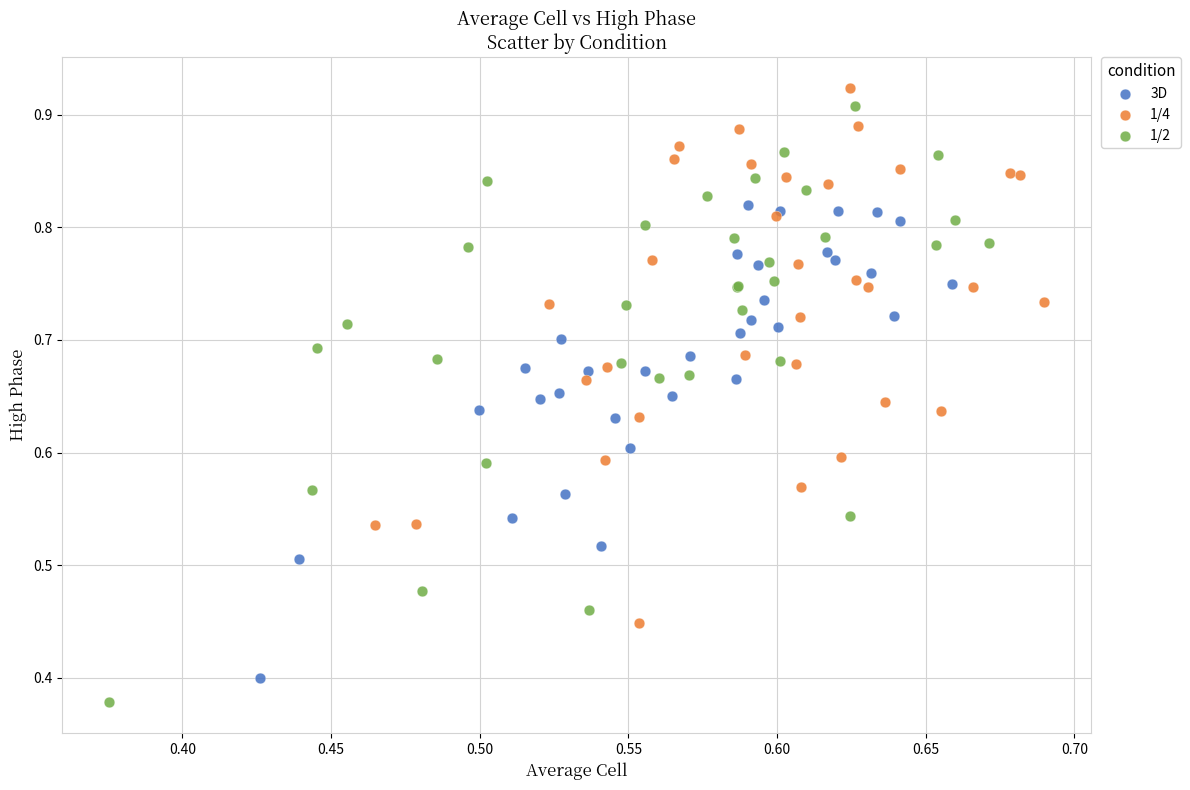

Which series has the largest Y range (max minus min)?

1/2